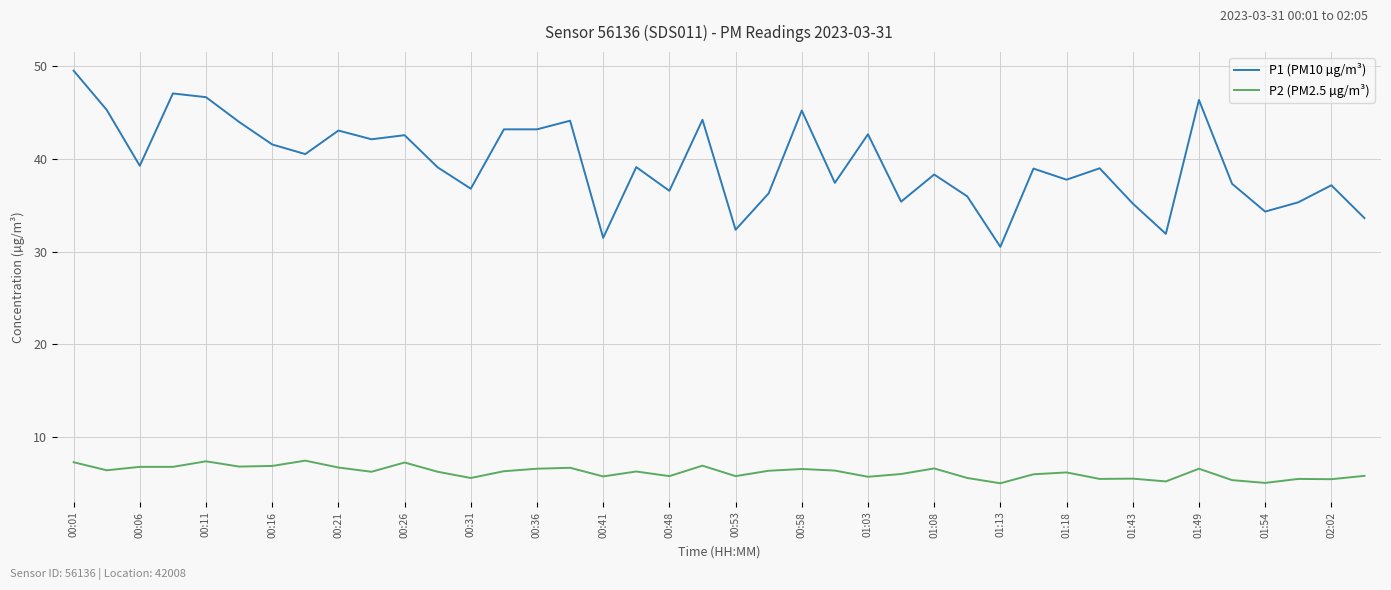

Rank the series by their maximum value, from lowest to highest.

P2 (PM2.5 µg/m³), P1 (PM10 µg/m³)